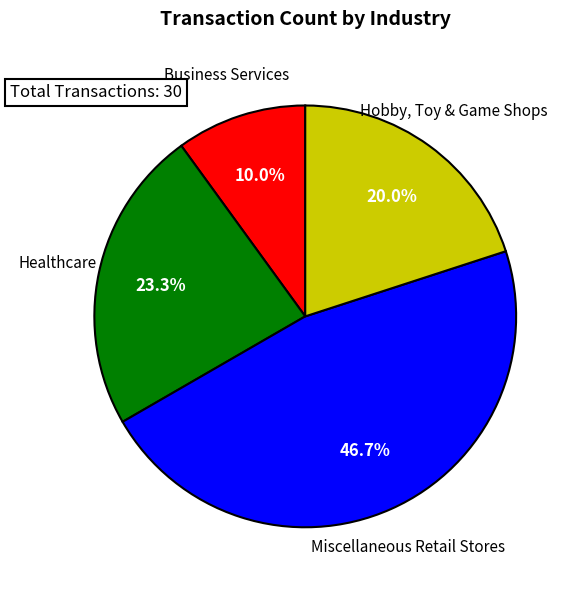

Is there any slice that represents more than half of the pie?

No